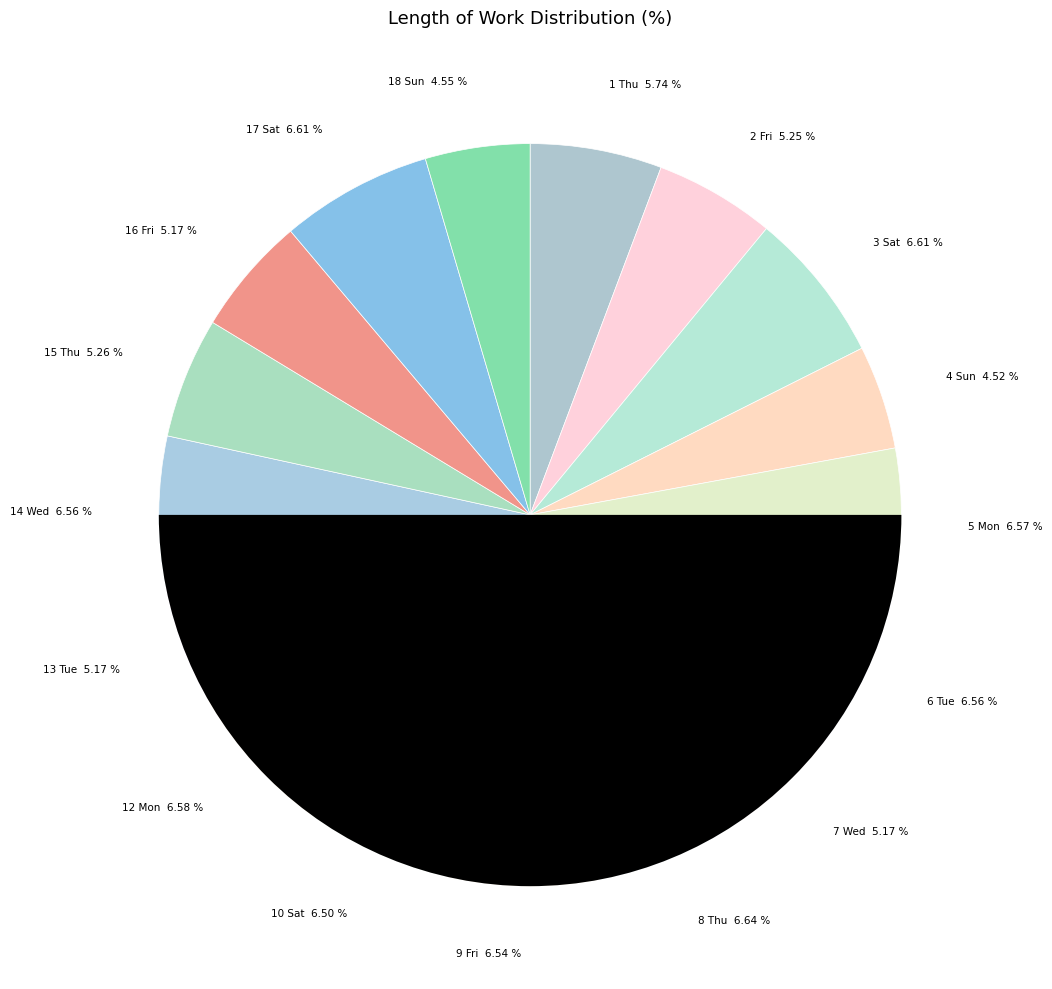

The 7 Wed slice represents 5% of the pie. True or false?

True